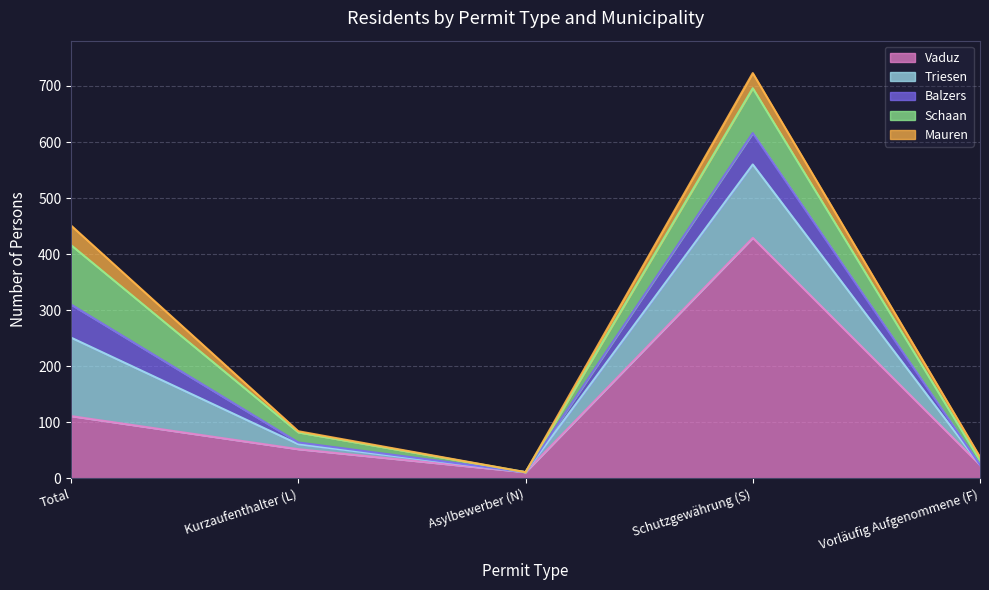

True or false: Vaduz has a value of 734 at Schutzgewährung (S).

False